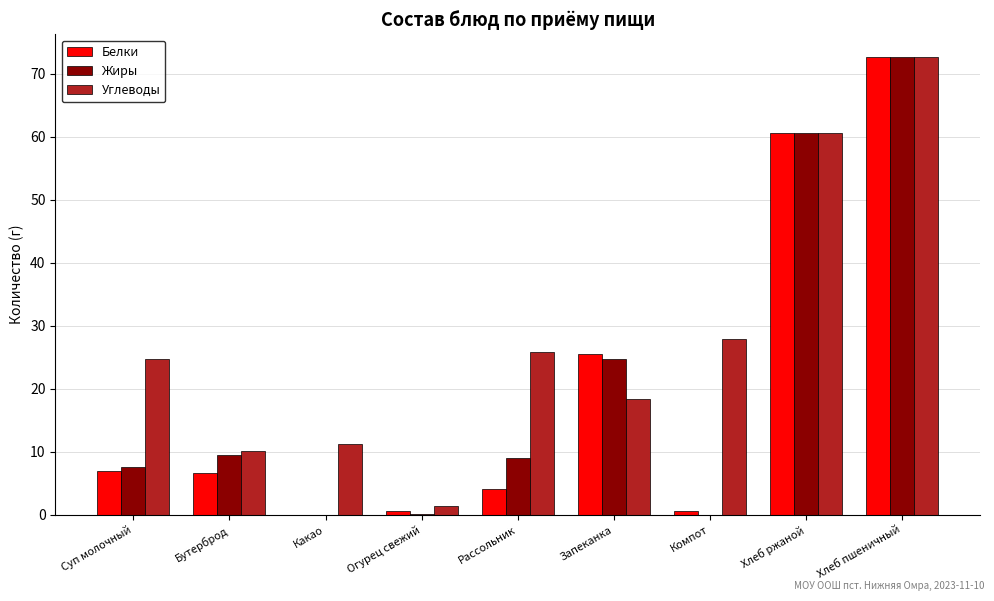

Is the value of Углеводы at Какао greater than the value of Жиры at Компот?

Yes